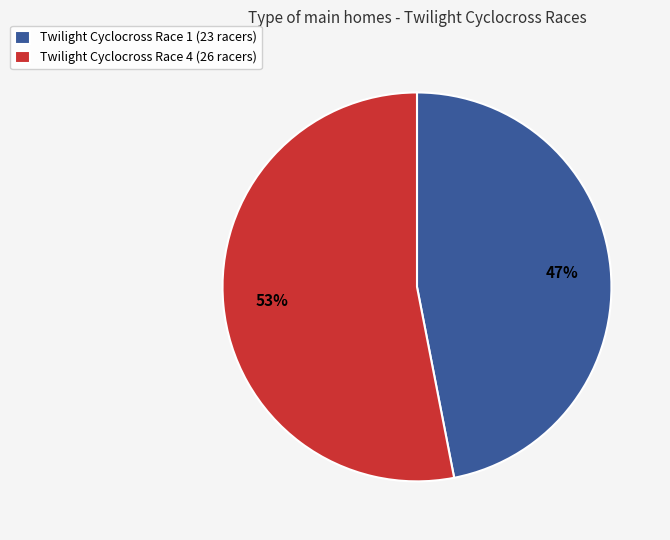

Which slice is the largest?

Twilight Cyclocross Race 4